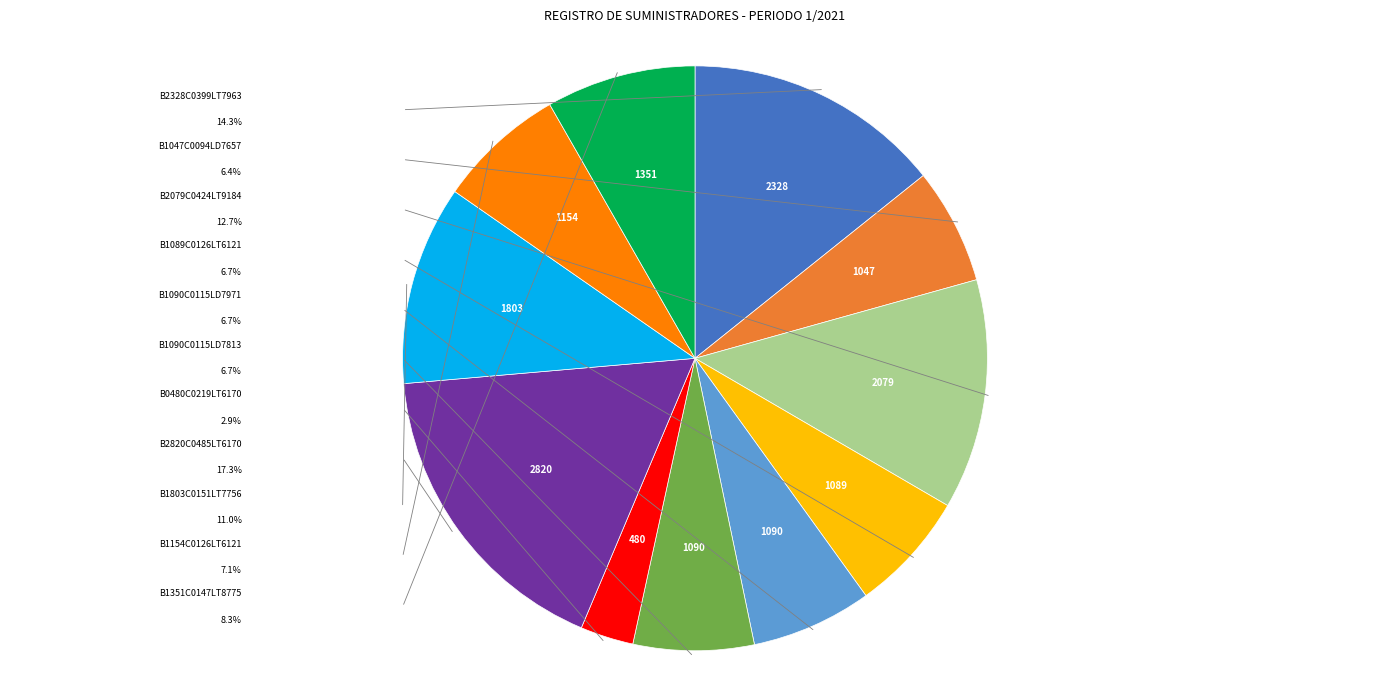

Does any single category account for the majority?

No